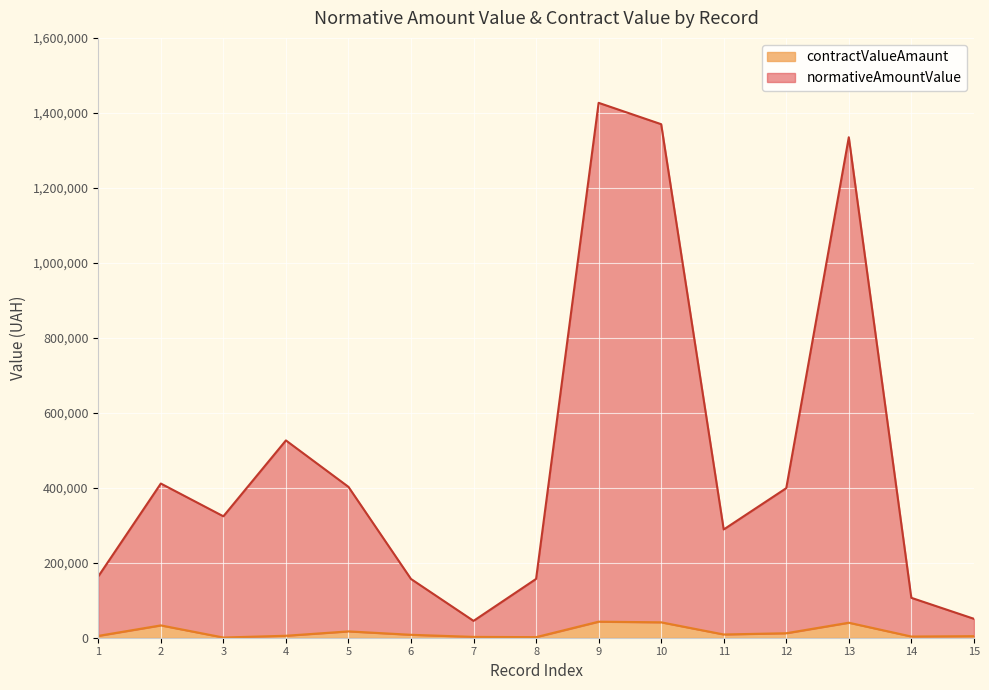

What is the difference between the maximum and minimum values in the normativeAmountValue series?

1381832.8